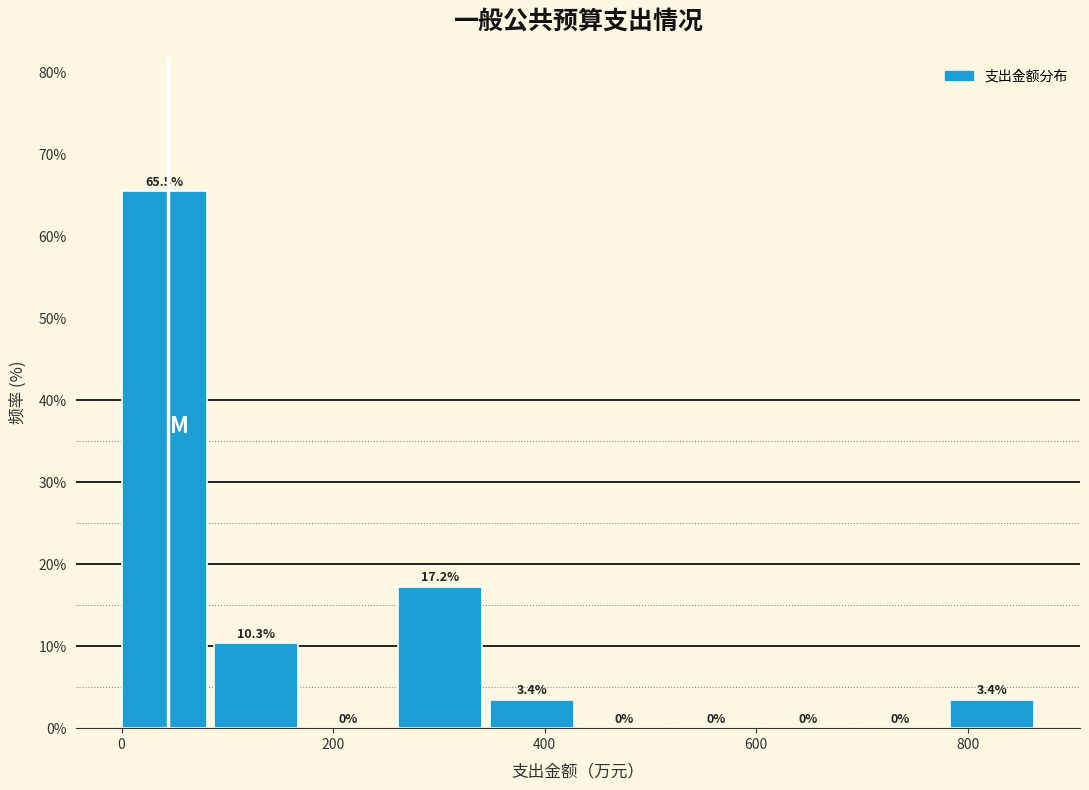

How tall is the bar that spans 780 to 860 on the x-axis? The bar edges are not printed on the chart, so give them approximately, as read against the axis.

3.4